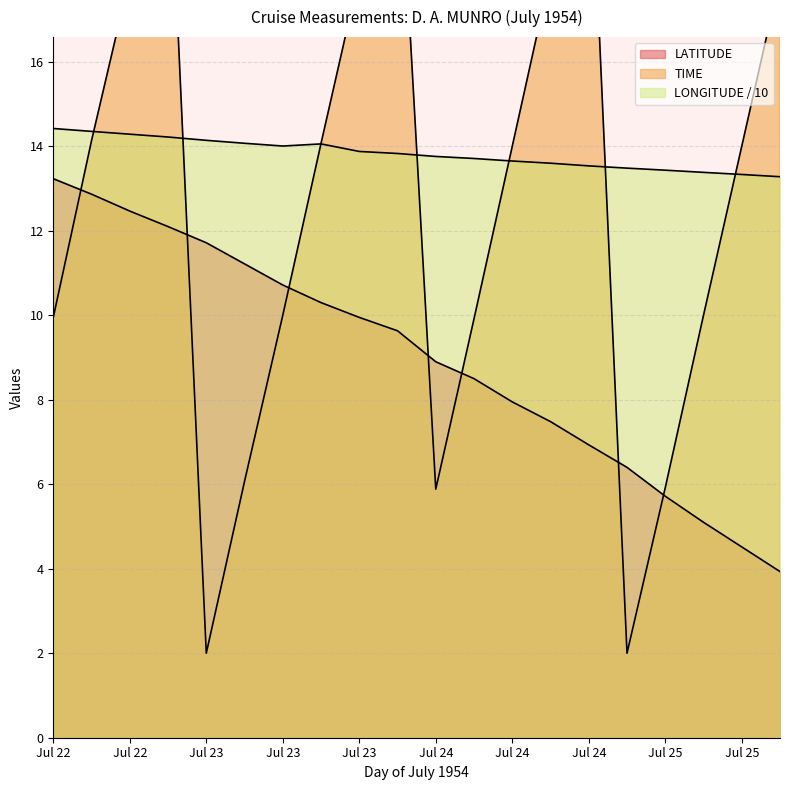

Where is the first local minimum for LONGITUDE?

Jul 23